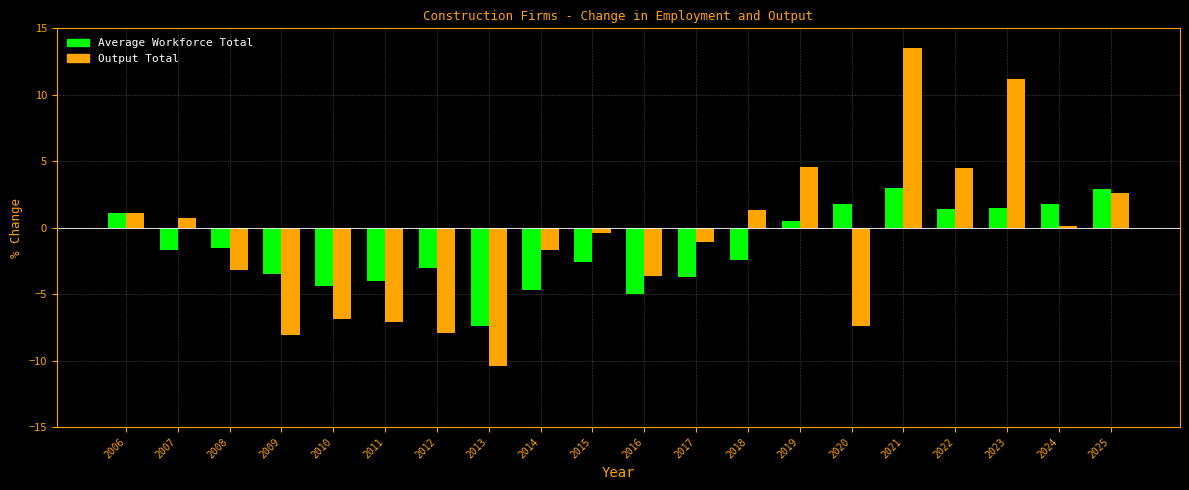

What value does the Output Total series have at 2023?

11.2